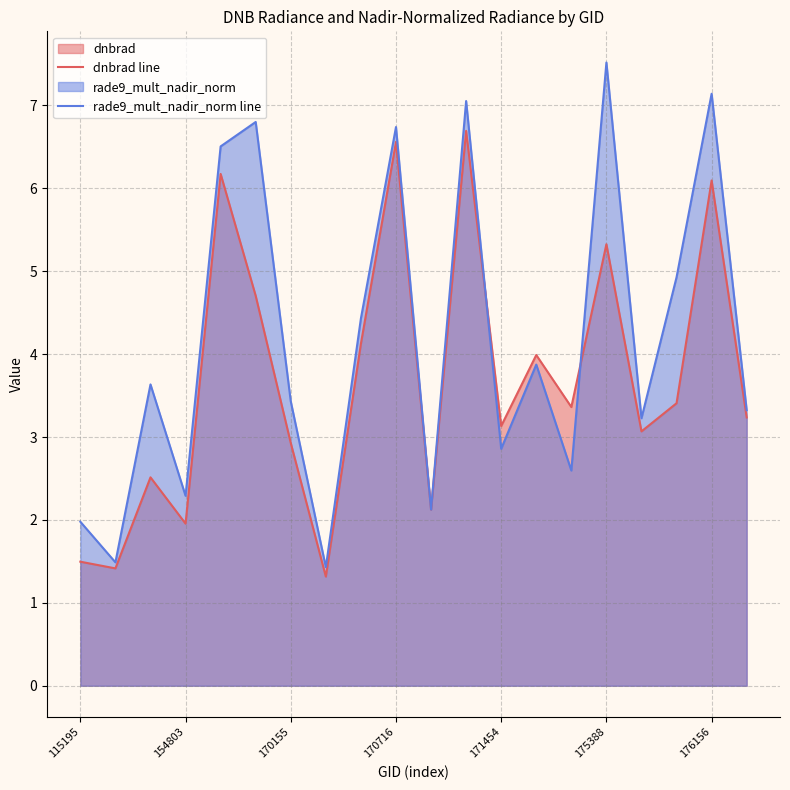

What is the lowest value of the rade9_mult_nadir_norm line series?

1.4